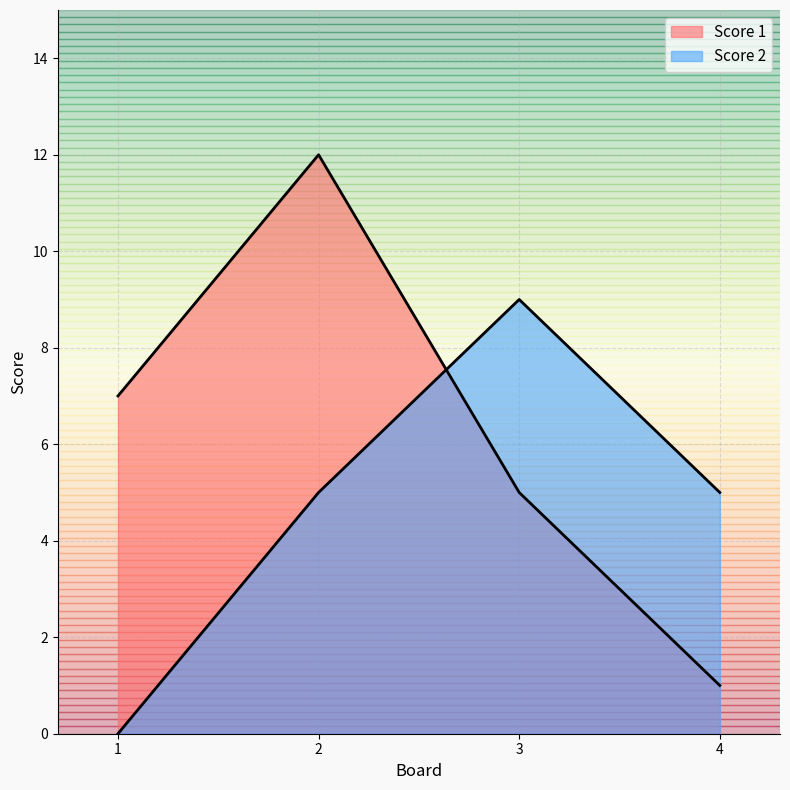

What is the sum of all Score 1 values?

25